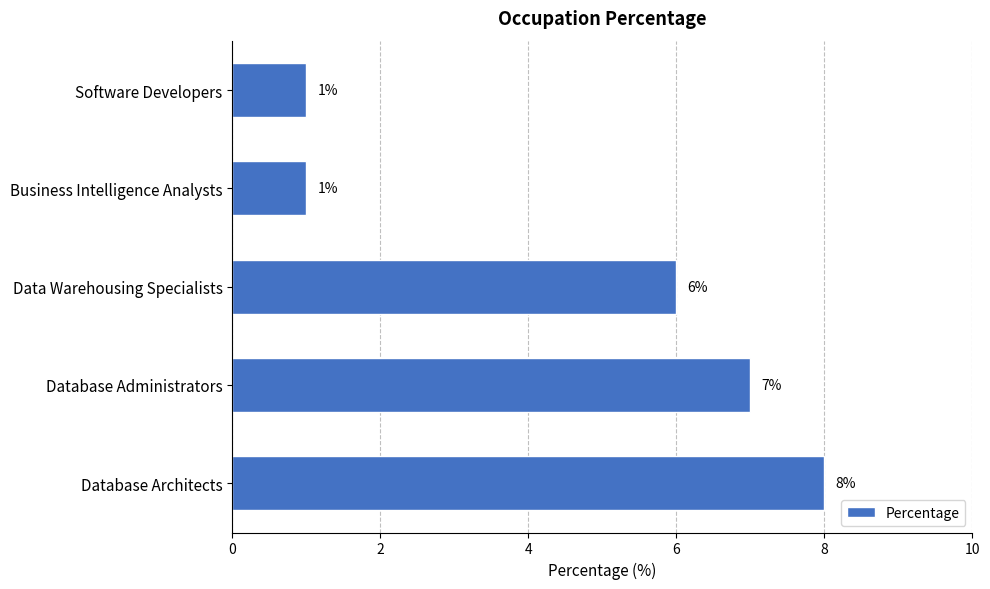

Count the number of categories in the chart.

5